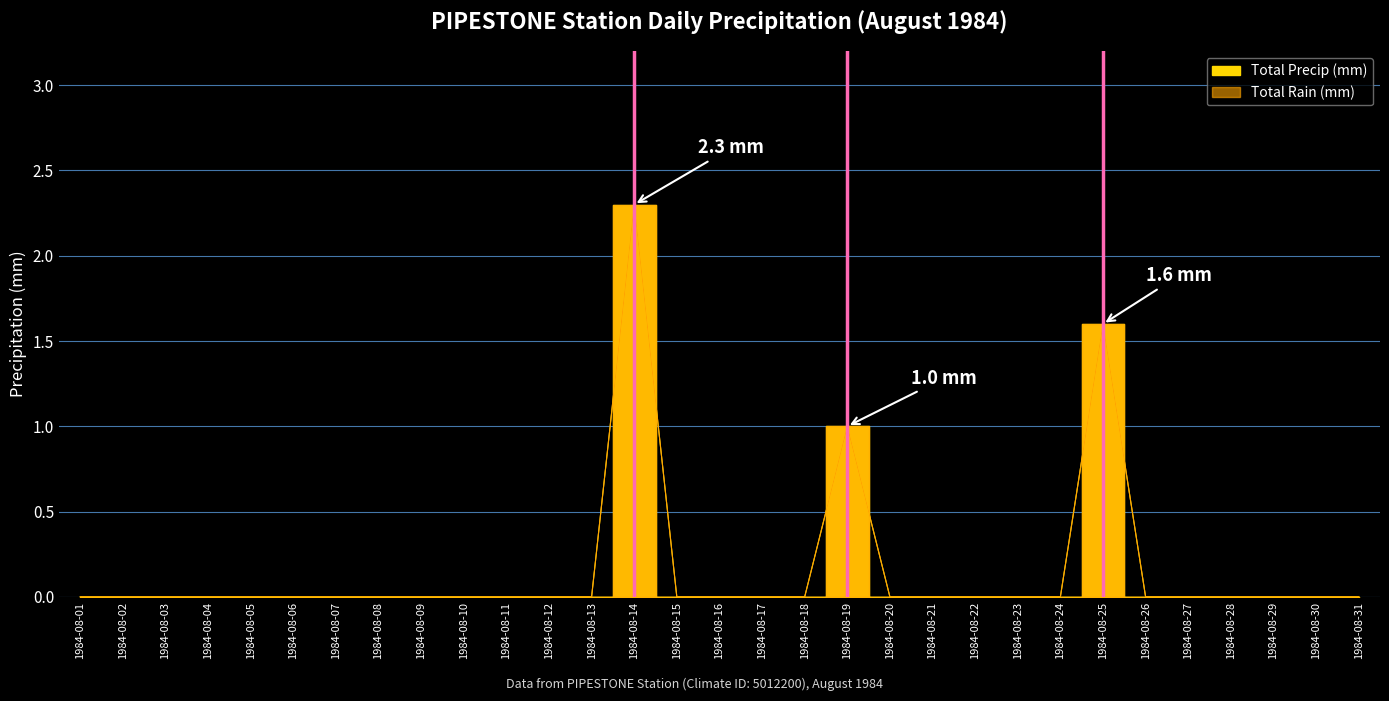

What is the sum of all Total Precip (mm) values?

4.9